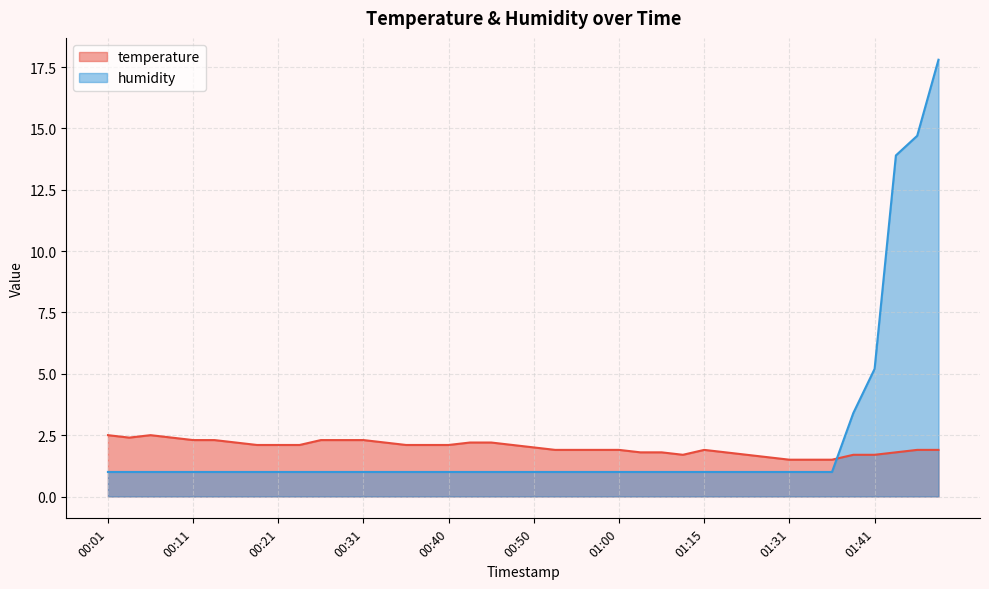

What is the total value across all series at 01:10?

2.7